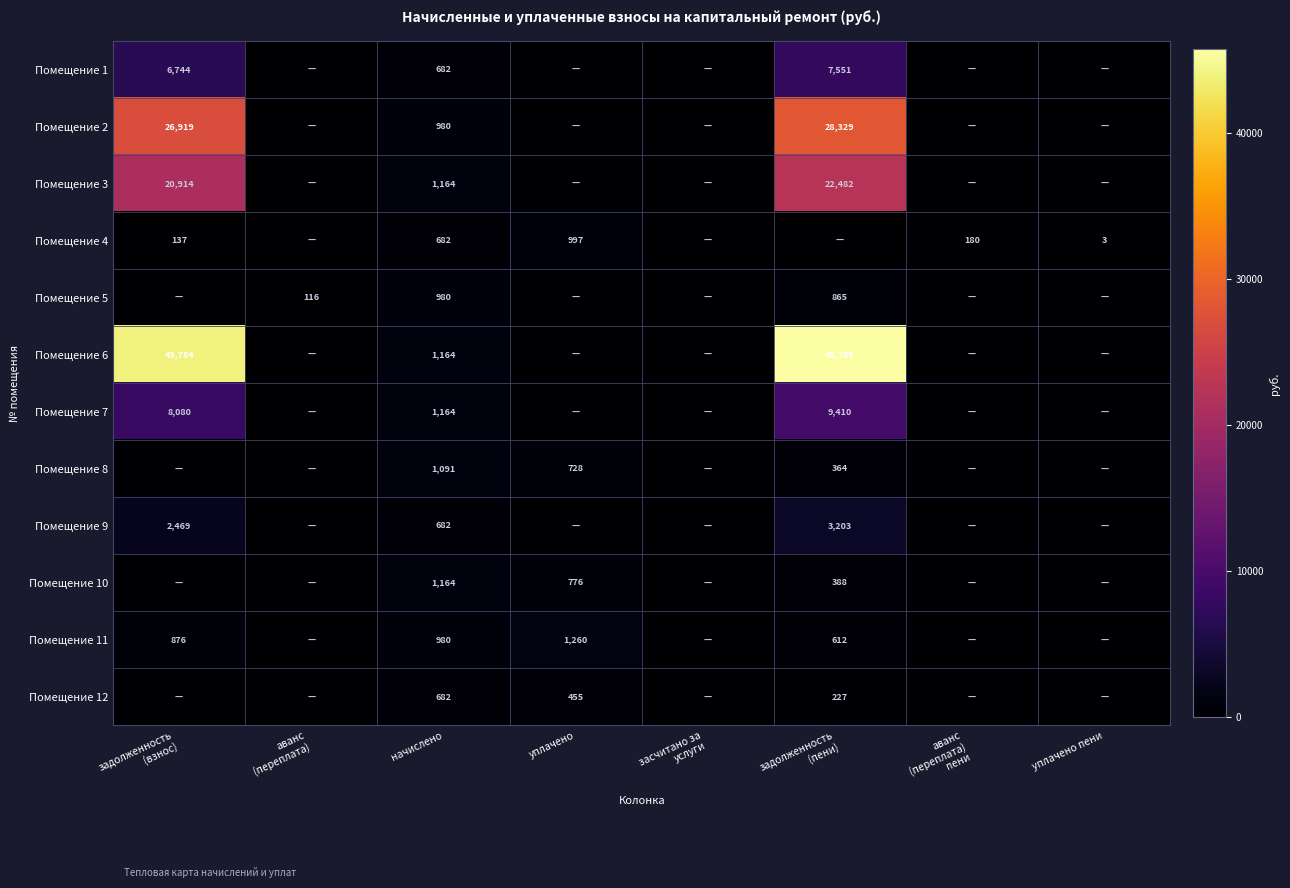

The Помещение 1 series shows 682 at начислено. True or false?

True